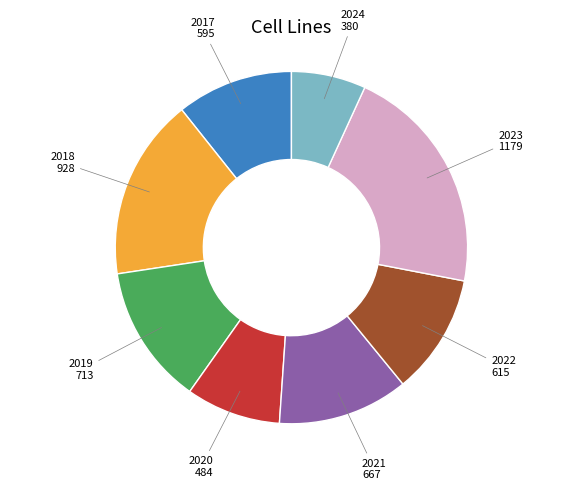

The 2019 slice represents 25% of the pie. True or false?

False